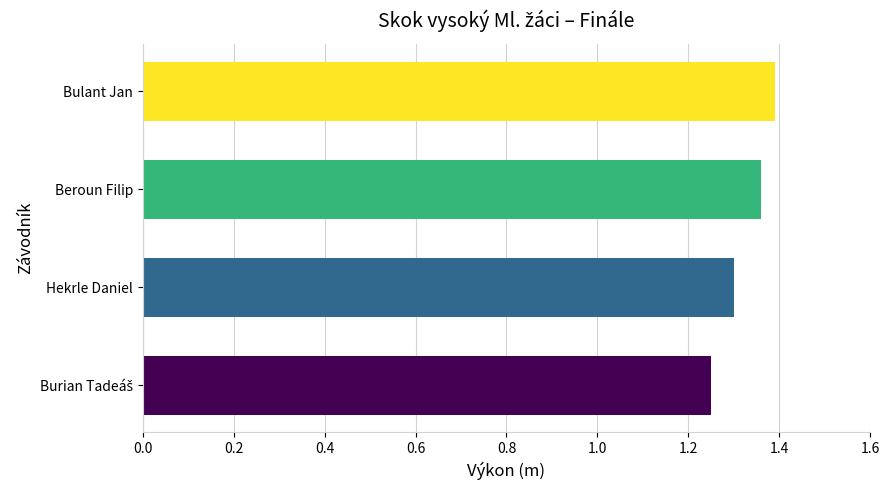

Count the values in the range 1 to 2.

4